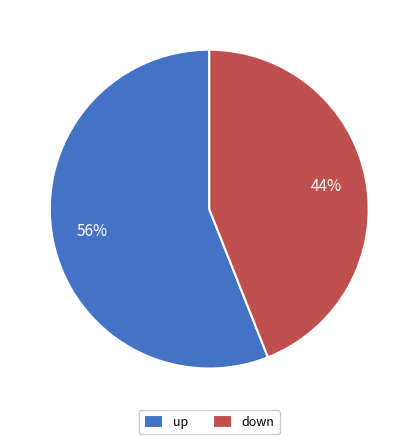

How many segments does this pie chart have?

2